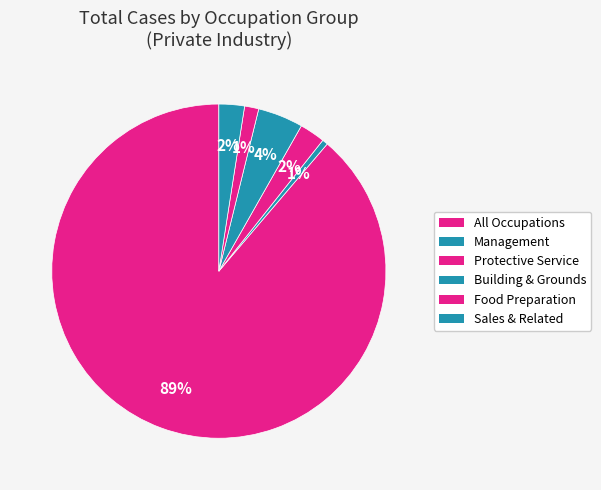

Count the number of slices in the pie.

6